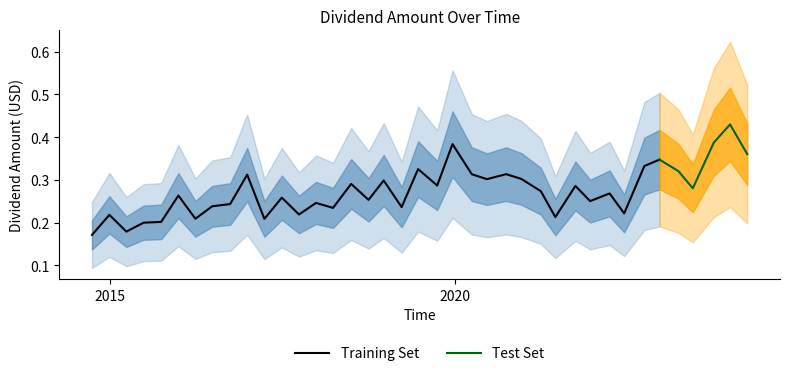

How many interior local valleys (lower than both neighbors) does the data have?

13